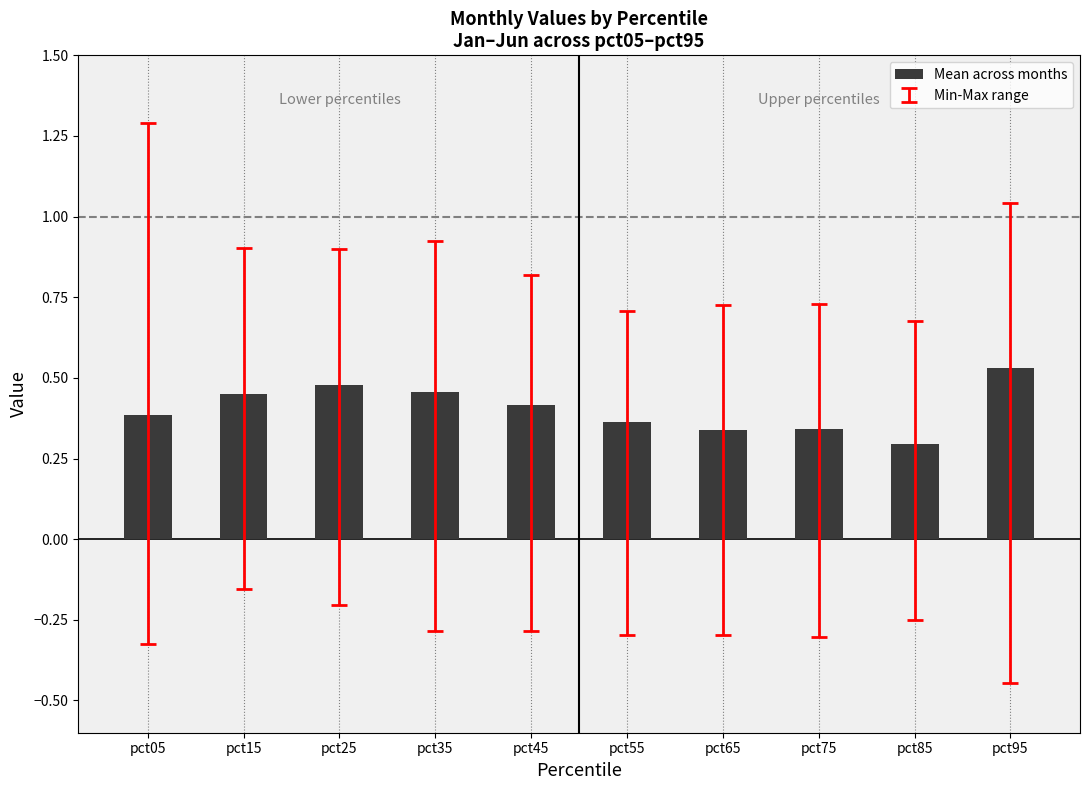

Count the values in the range 0 to 1.

10